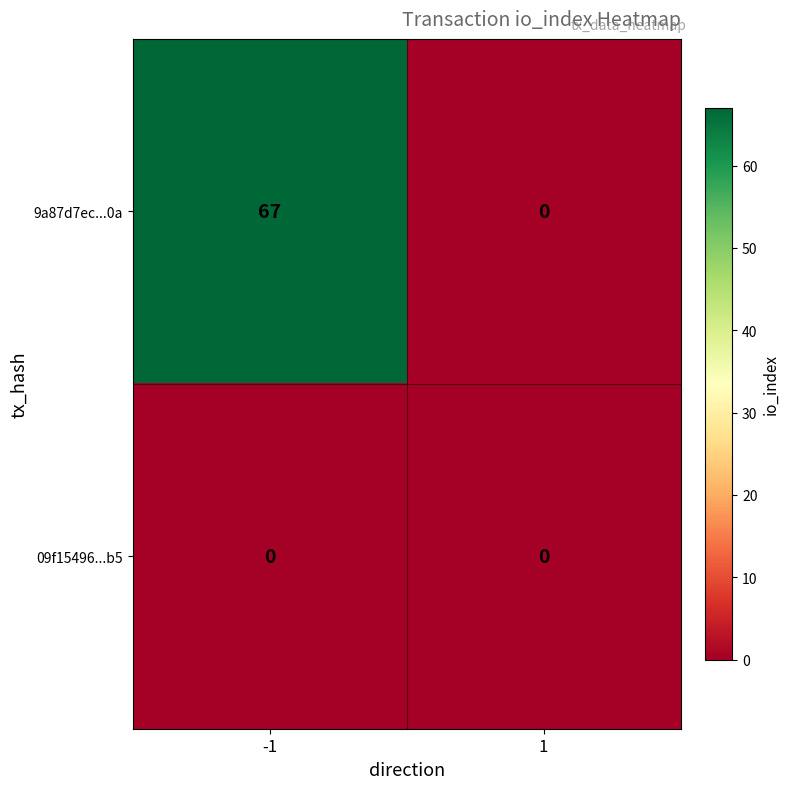

What is the difference between the highest and lowest values at -1?

67